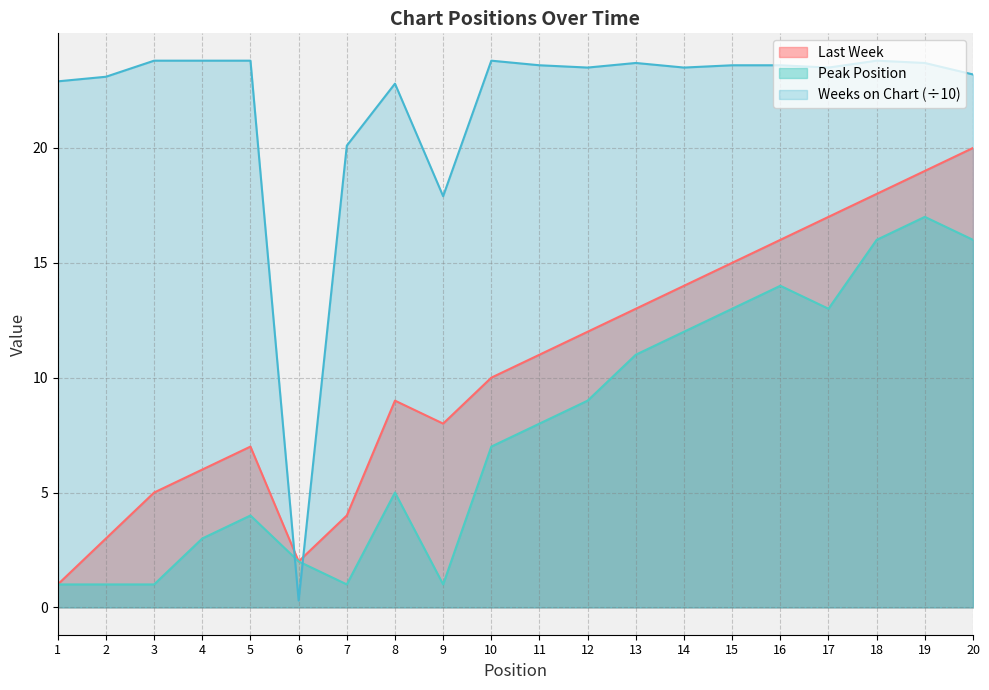

True or false: Peak Position and Weeks on Chart cross at least once.

True